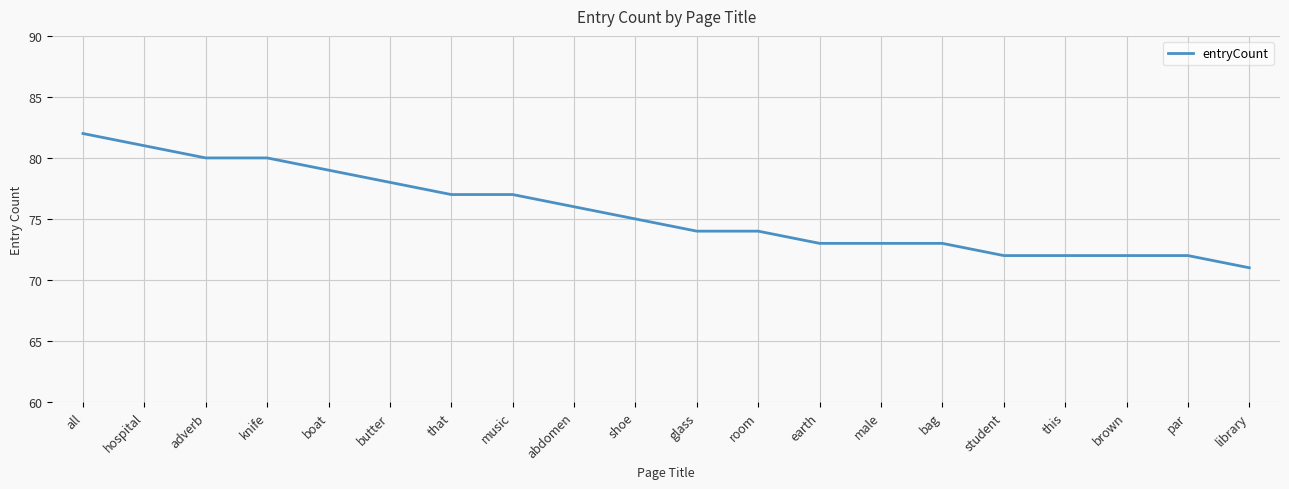

How many lines are shown in the chart?

1